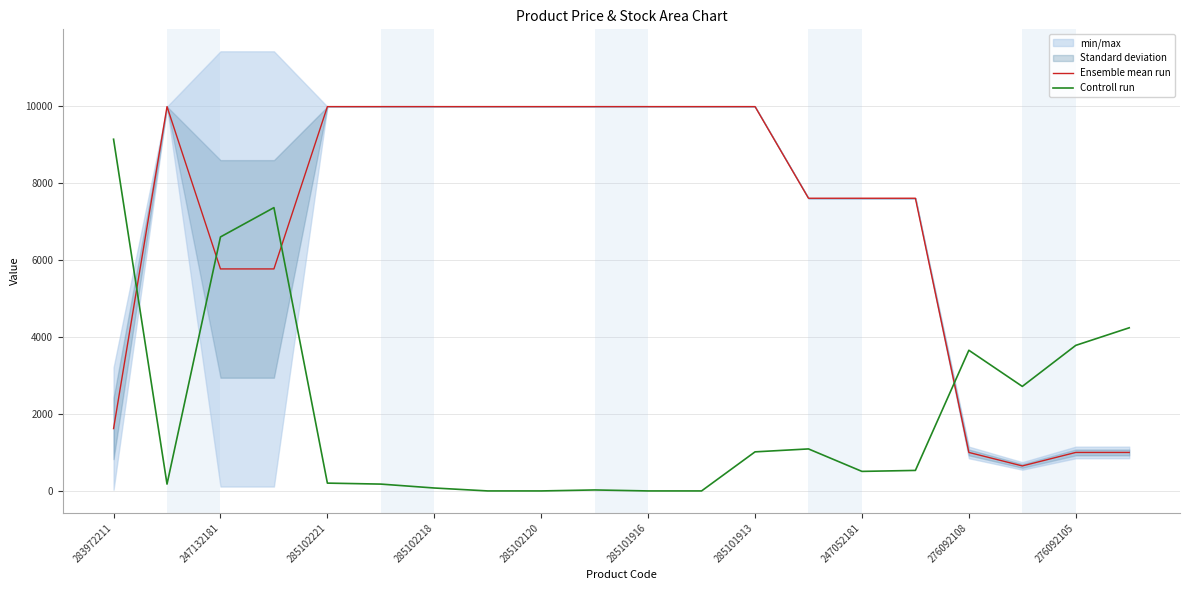

Which category has the highest value in the Controll run series?

283972211